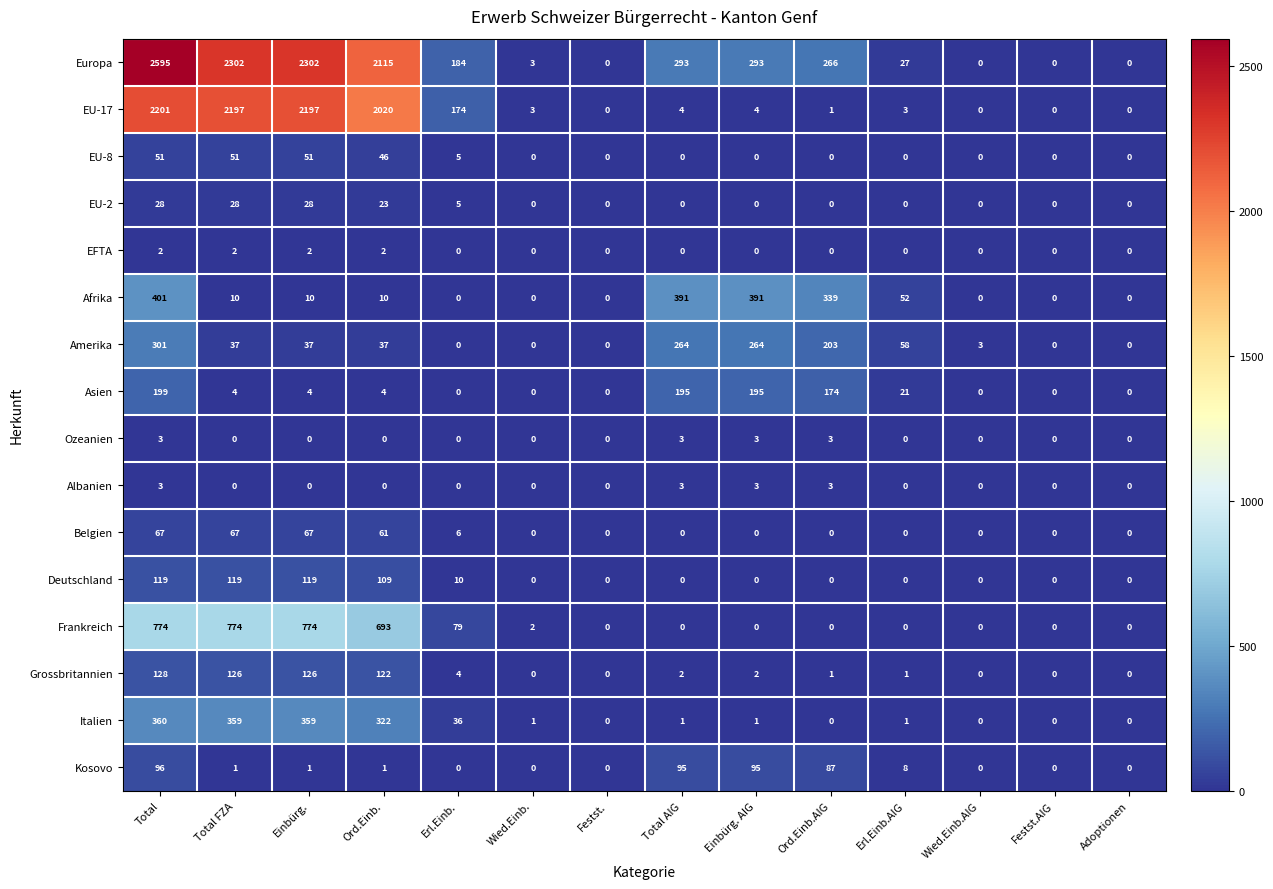

How many data points in Amerika are less than 37?

6